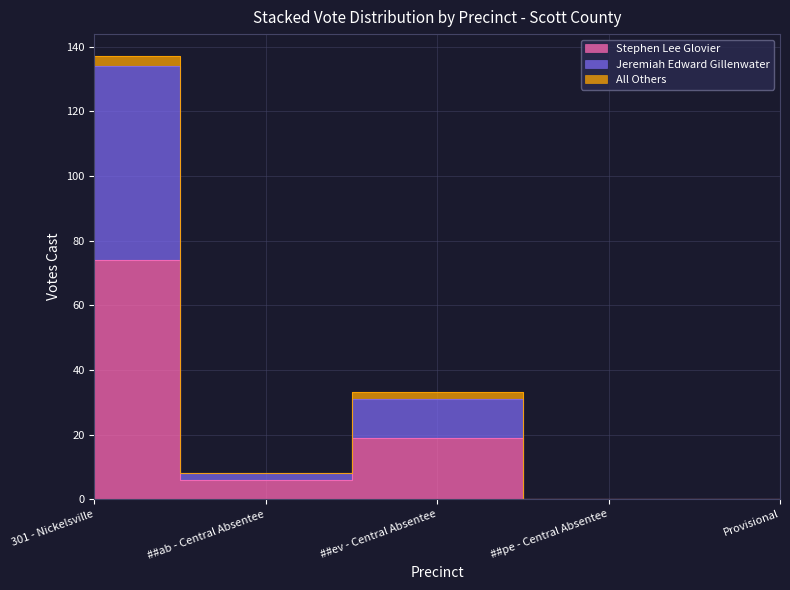

How many values in the Jeremiah Edward Gillenwater series exceed 8?

2